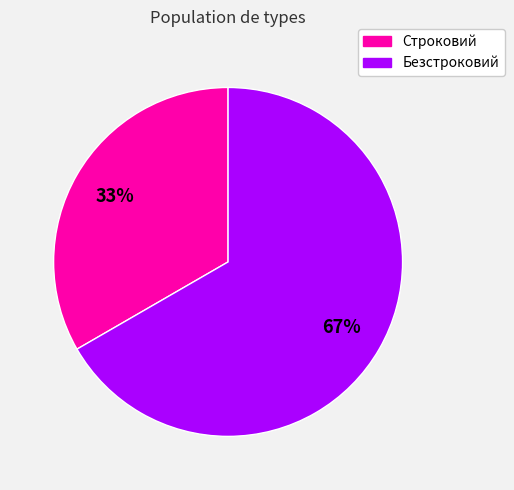

Combined, do Безстроковий and Строковий account for over 50%?

Yes